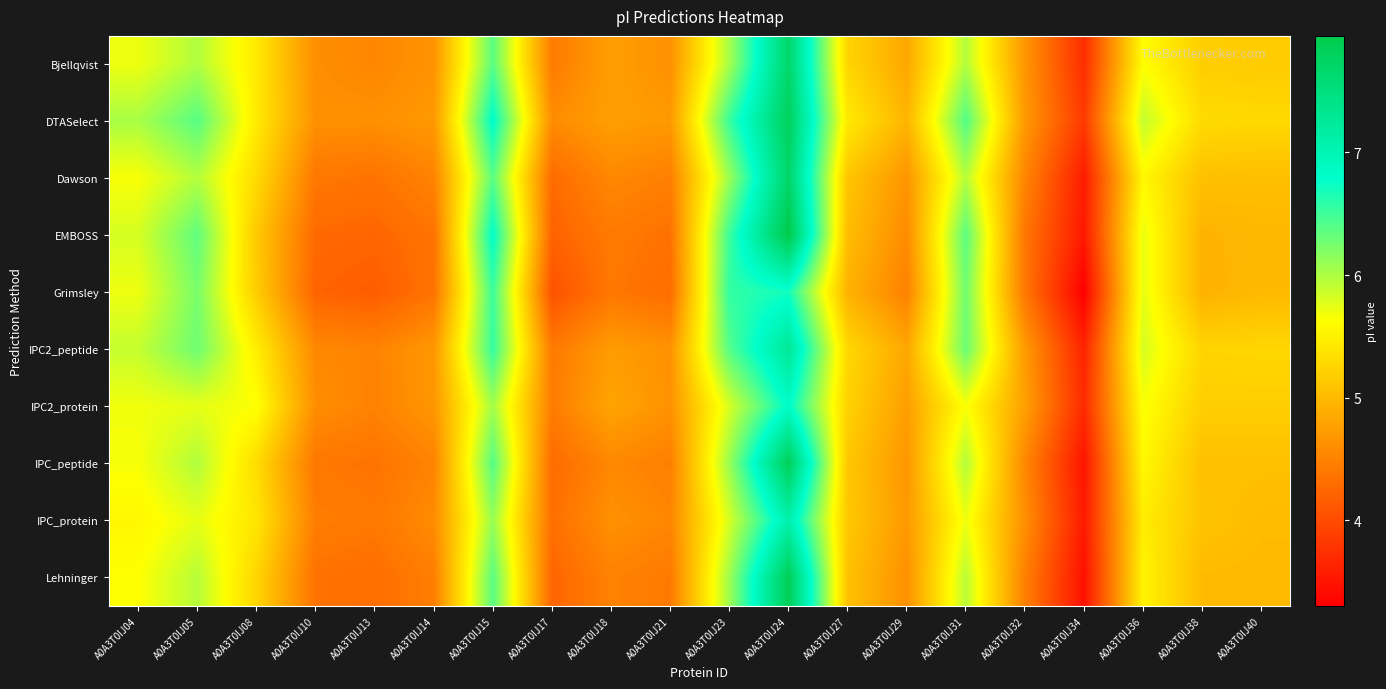

How many series are shown in this chart?

10